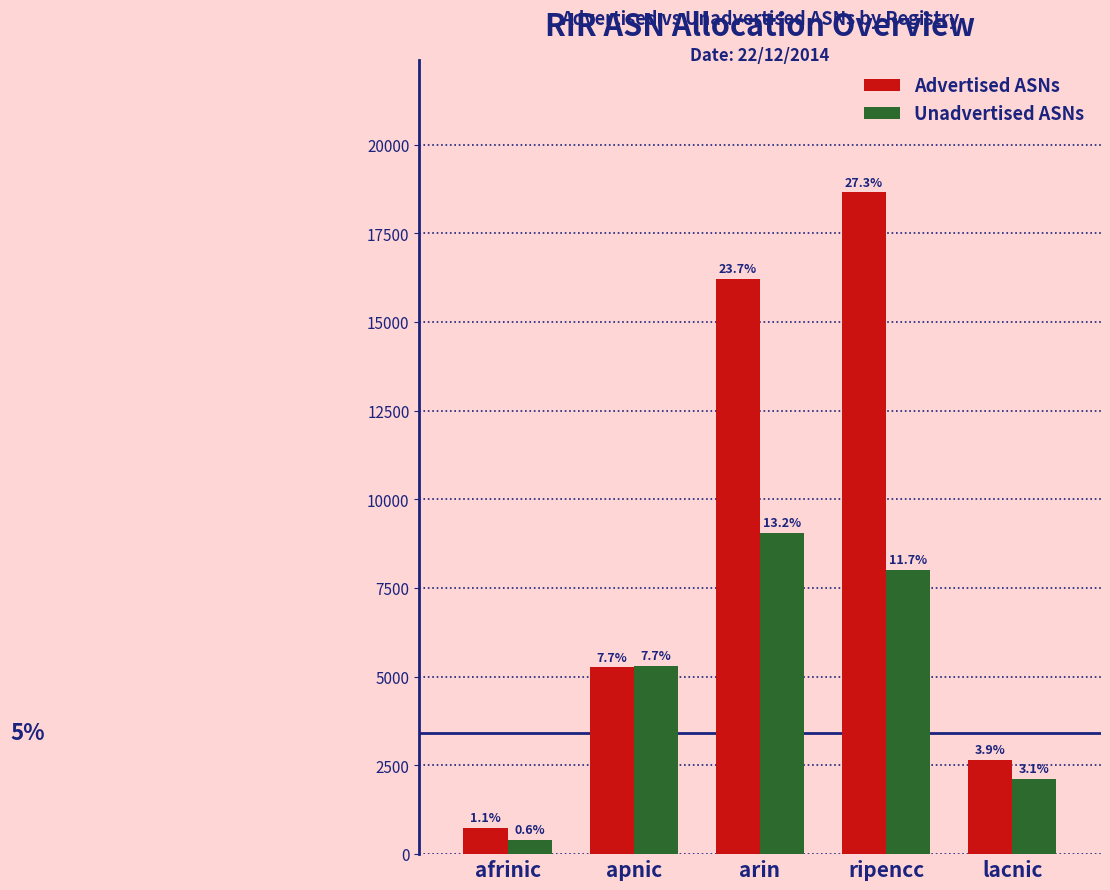

What is the total value across all series at apnic?

10562